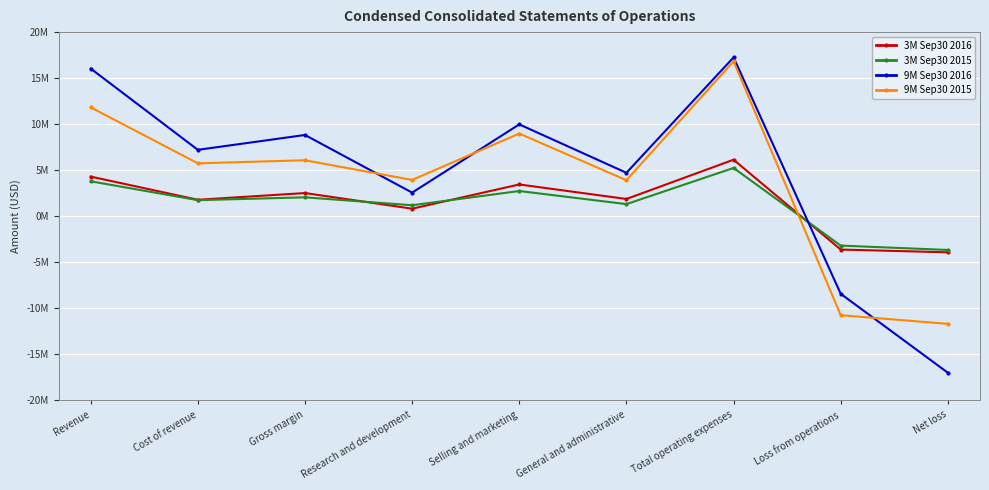

Reading right to left, transcribe all the data shown in this chart.

3M Sep30 2016: -3921958	-3622666	6138203	1871739	3448976	817488	2515537	1787770	4303307
3M Sep30 2015: -3667206	-3191181	5242065	1313436	2736610	1192019	2050884	1742357	3793241
9M Sep30 2016: -17004551	-8430492	17254720	4716991	9975248	2562481	8824228	7211110	16035338
9M Sep30 2015: -11693609	-10752979	16830002	3907822	8980820	3941360	6077023	5745297	11822320